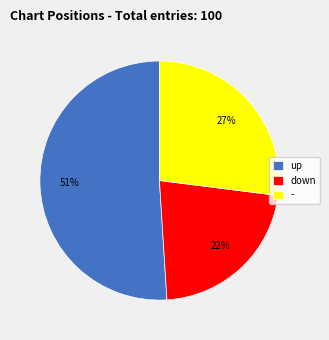

Between up and -, which is larger?

up